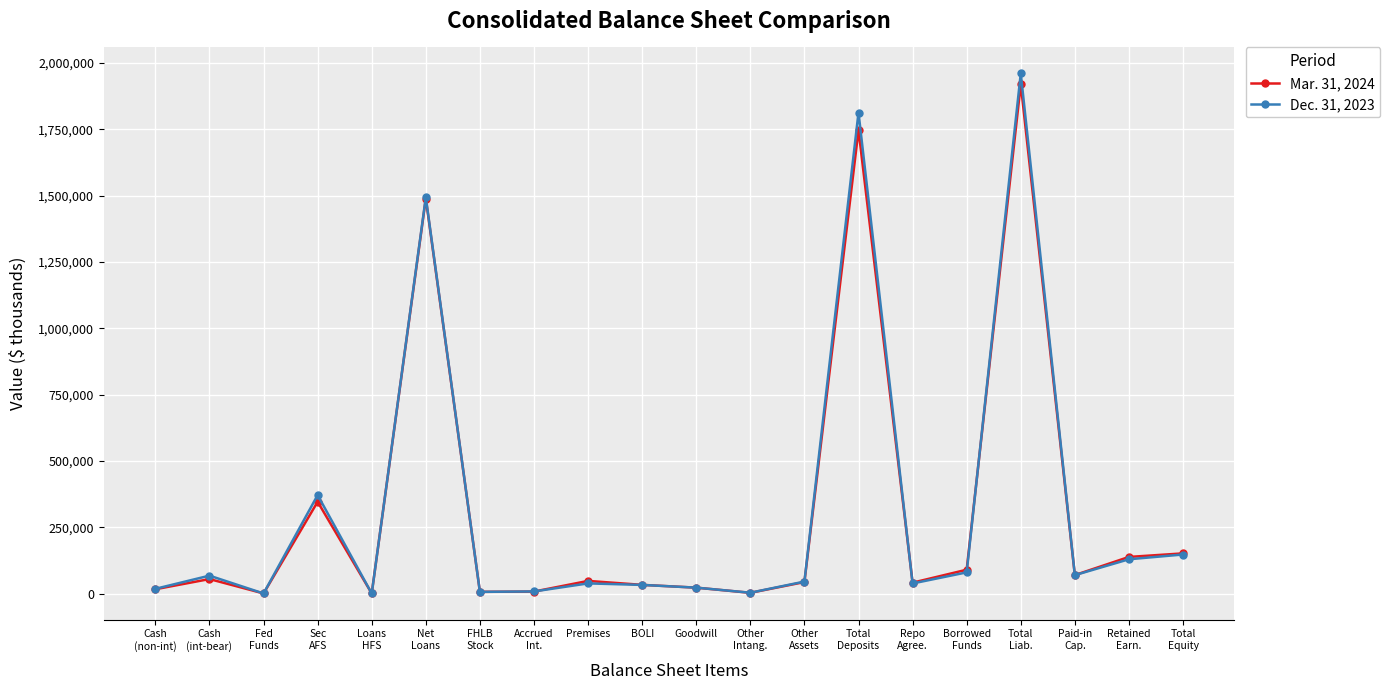

What is the greatest value displayed?

1960934